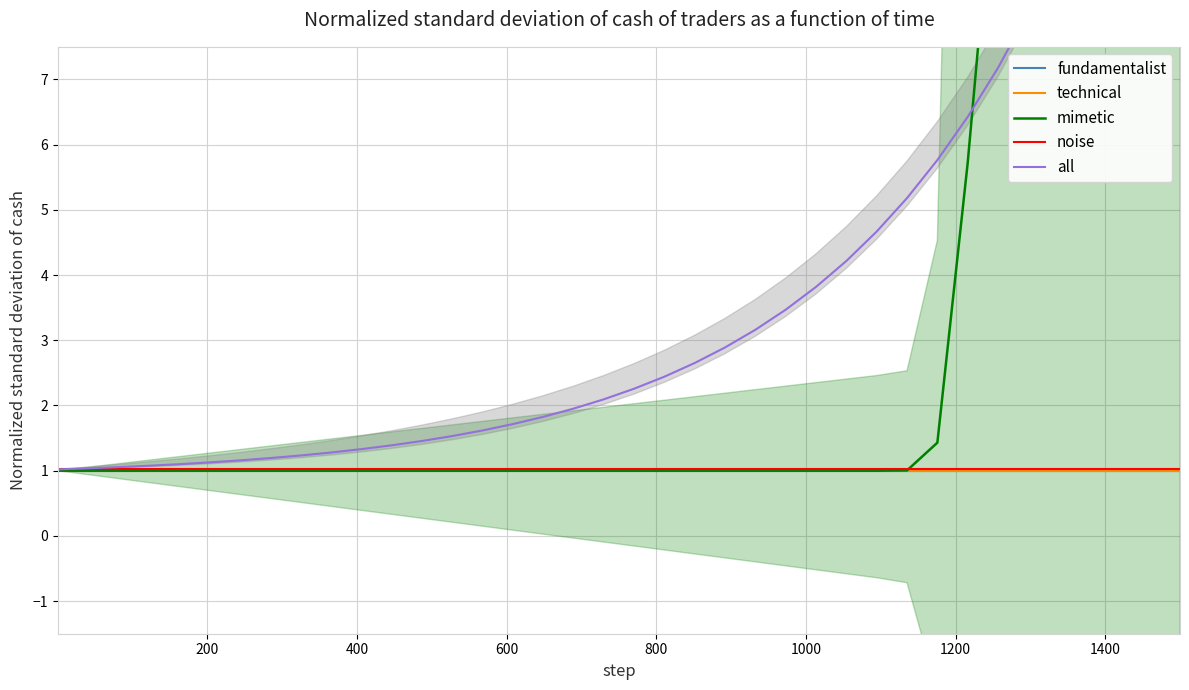

Which series has the widest spread of values?

mimetic